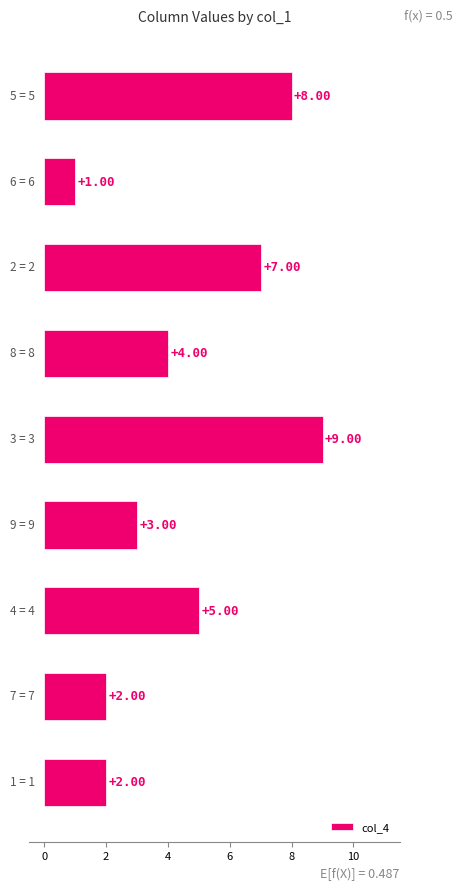

What is the average value?

5